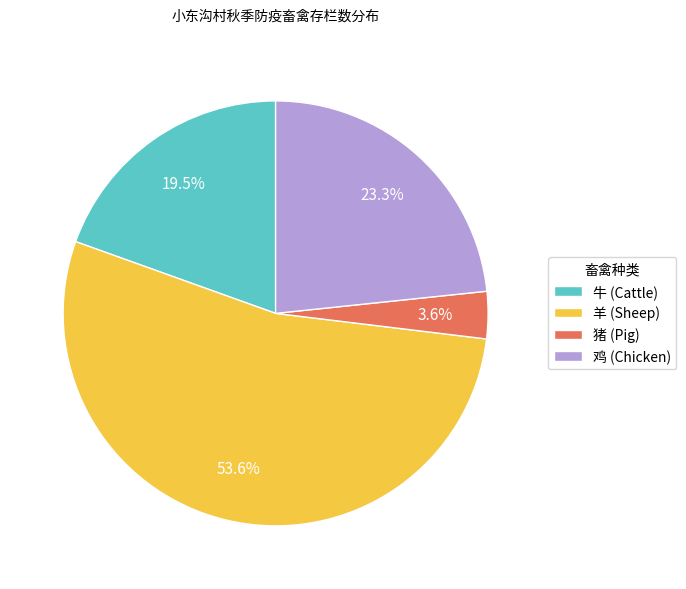

How many segments does this pie chart have?

4